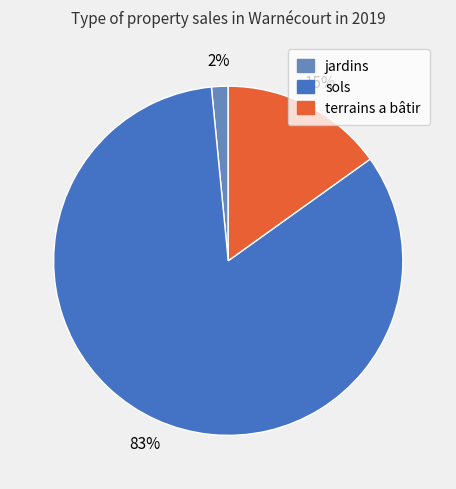

To the nearest percent, what is the average slice percentage?

33%